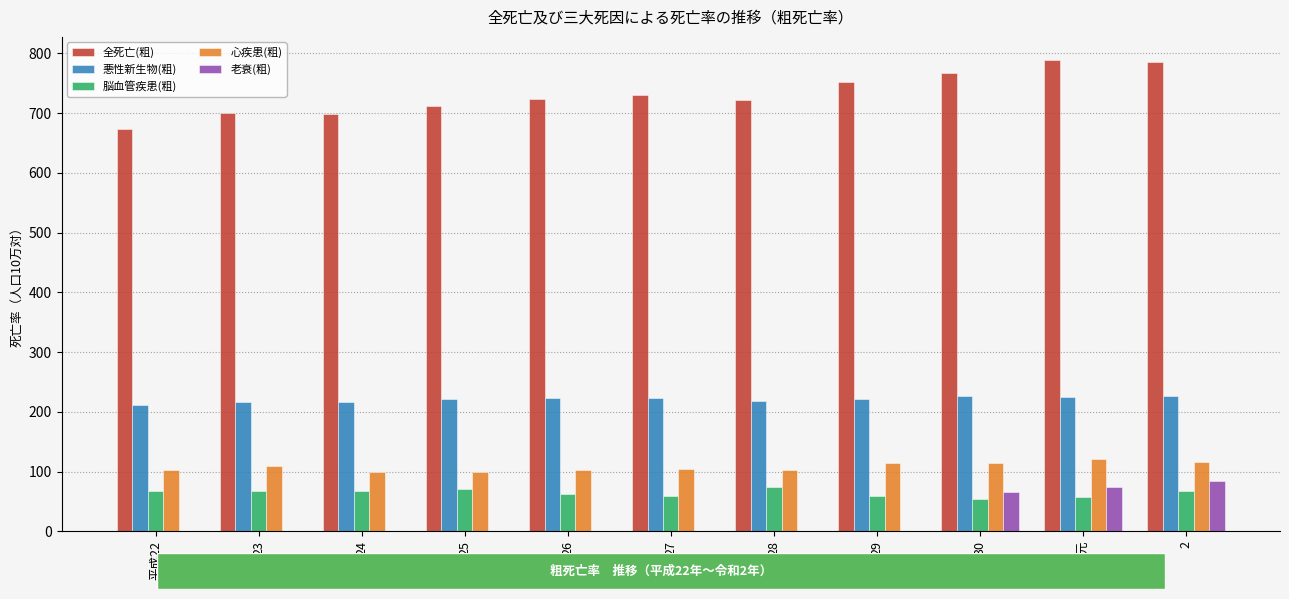

Count the number of categories in the chart.

11